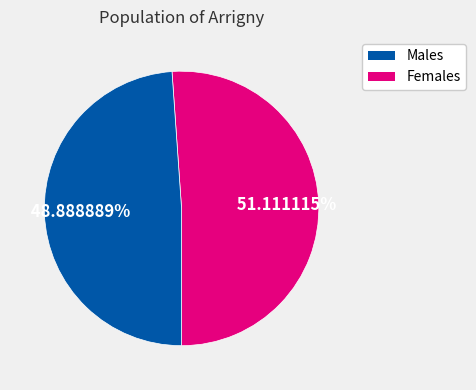

Is there any slice that represents more than half of the pie?

Yes